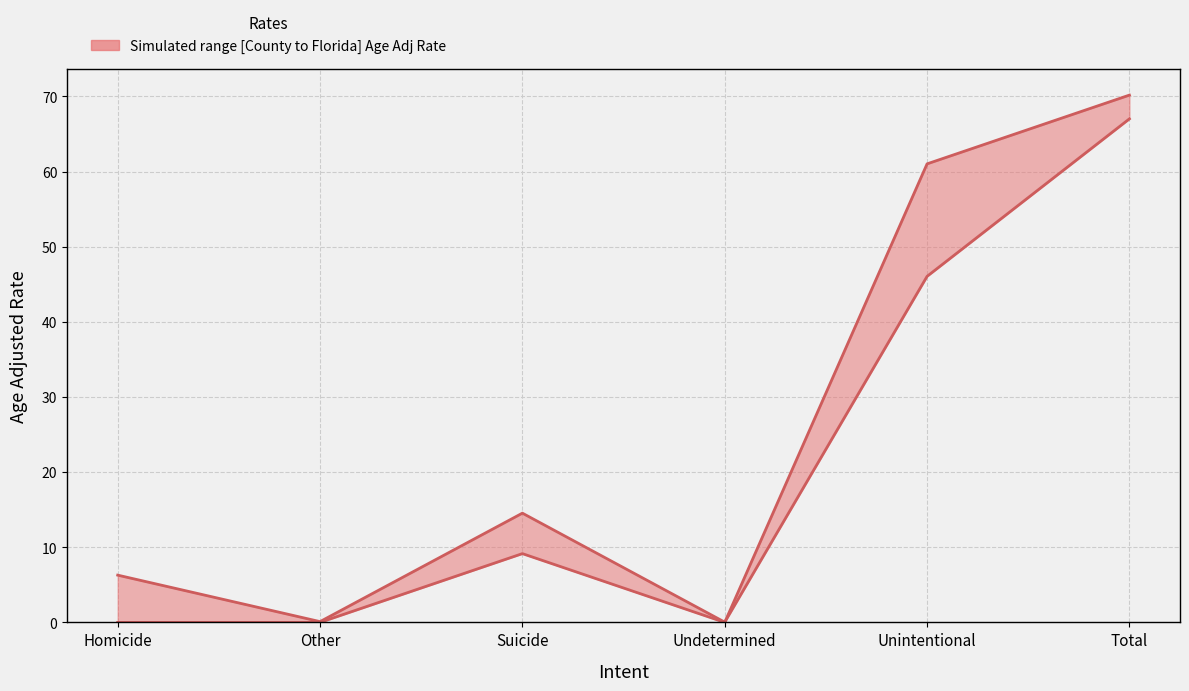

Reading left to right, transcribe all the data shown in this chart.

County Age Adj Rate: Homicide=0.0	Other=0.0	Suicide=9.2	Undetermined=0.0	Unintentional=61.0	Total=70.2
Florida Age Adj Rate: Homicide=6.3	Other=0.1	Suicide=14.5	Undetermined=0.0	Unintentional=46.1	Total=67.0